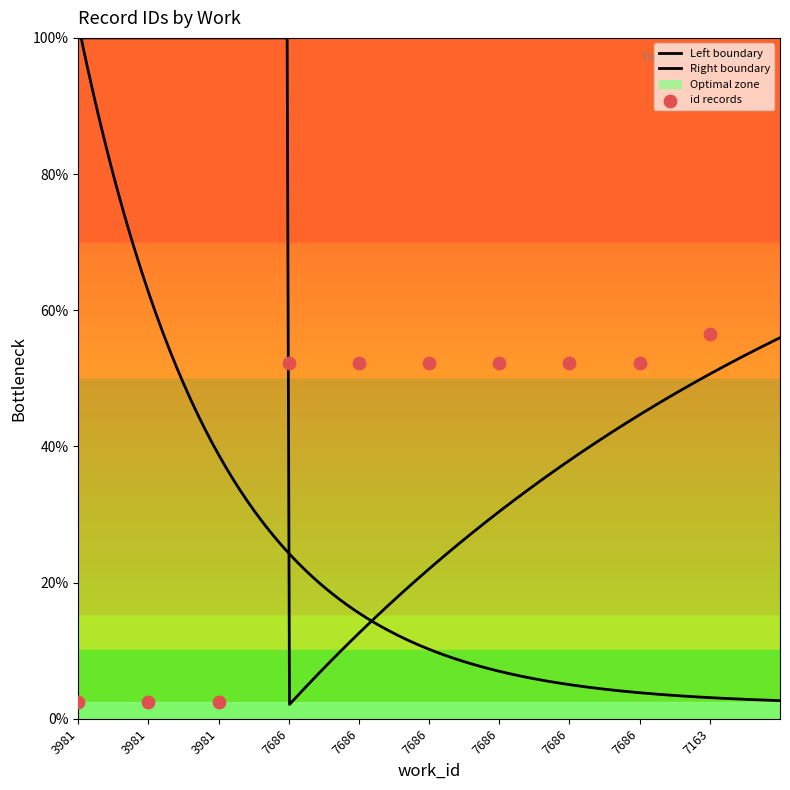

What is the ratio of the value at 7686 to the value at 3981?

21.7